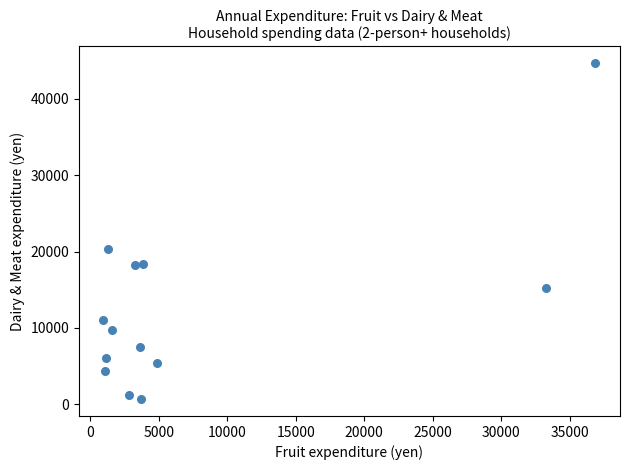

What is the range of X values (max minus min)?

35913